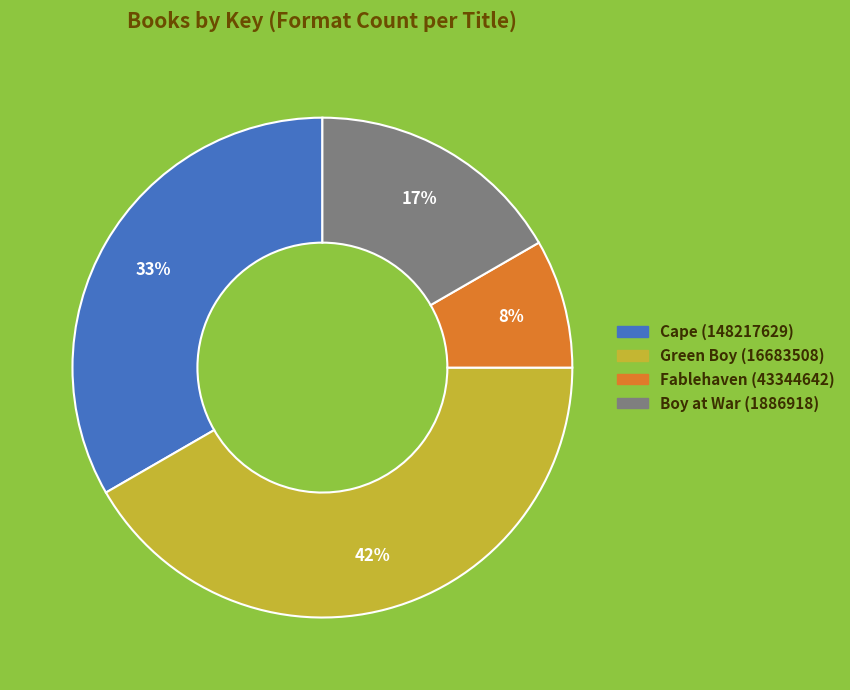

Is it true that Green Boy (16683508) is 42% of the pie?

True